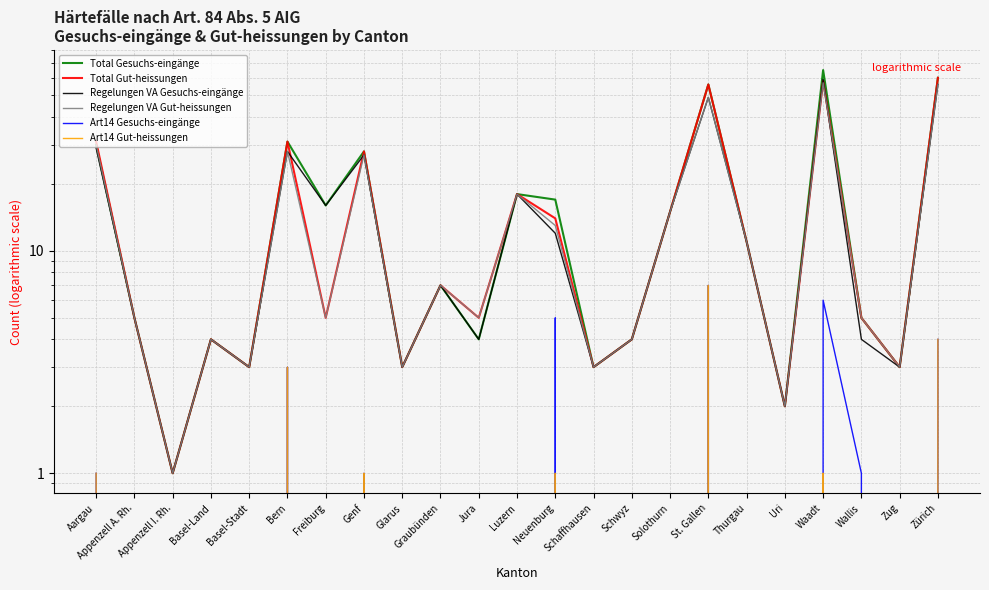

Which series has the widest spread of values?

Total Gesuchs-eingänge